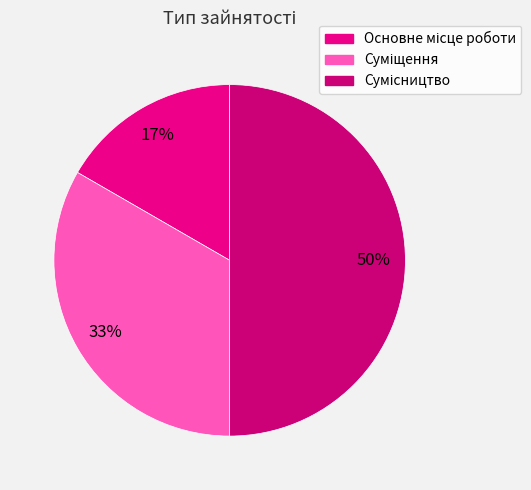

Rank the categories by value from lowest to highest.

Основне місце роботи, Суміщення, Сумісництво